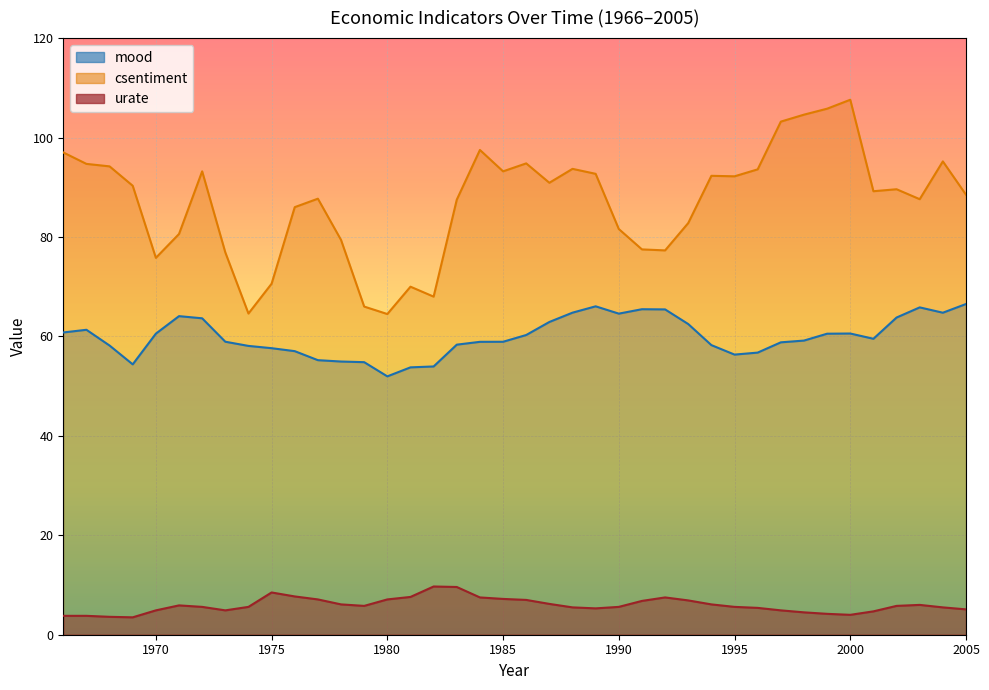

What are all the series names shown in the legend?

mood, csentiment, urate